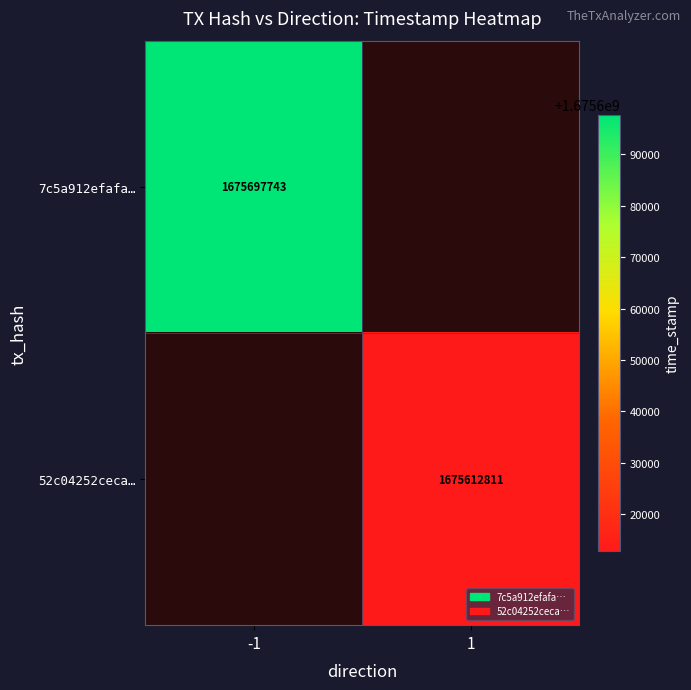

At how many categories does at least one series exceed 1675631806?

1